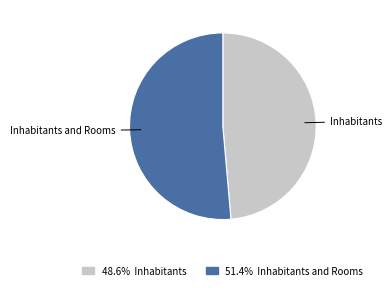

Is there a majority slice in this chart?

Yes